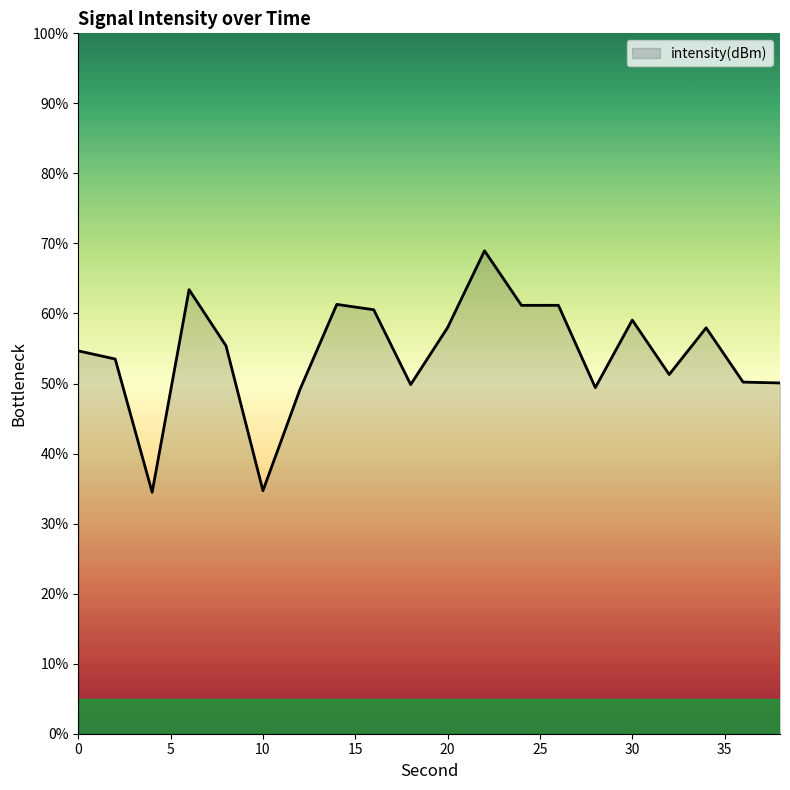

What is the difference between the maximum and minimum values?

34.5